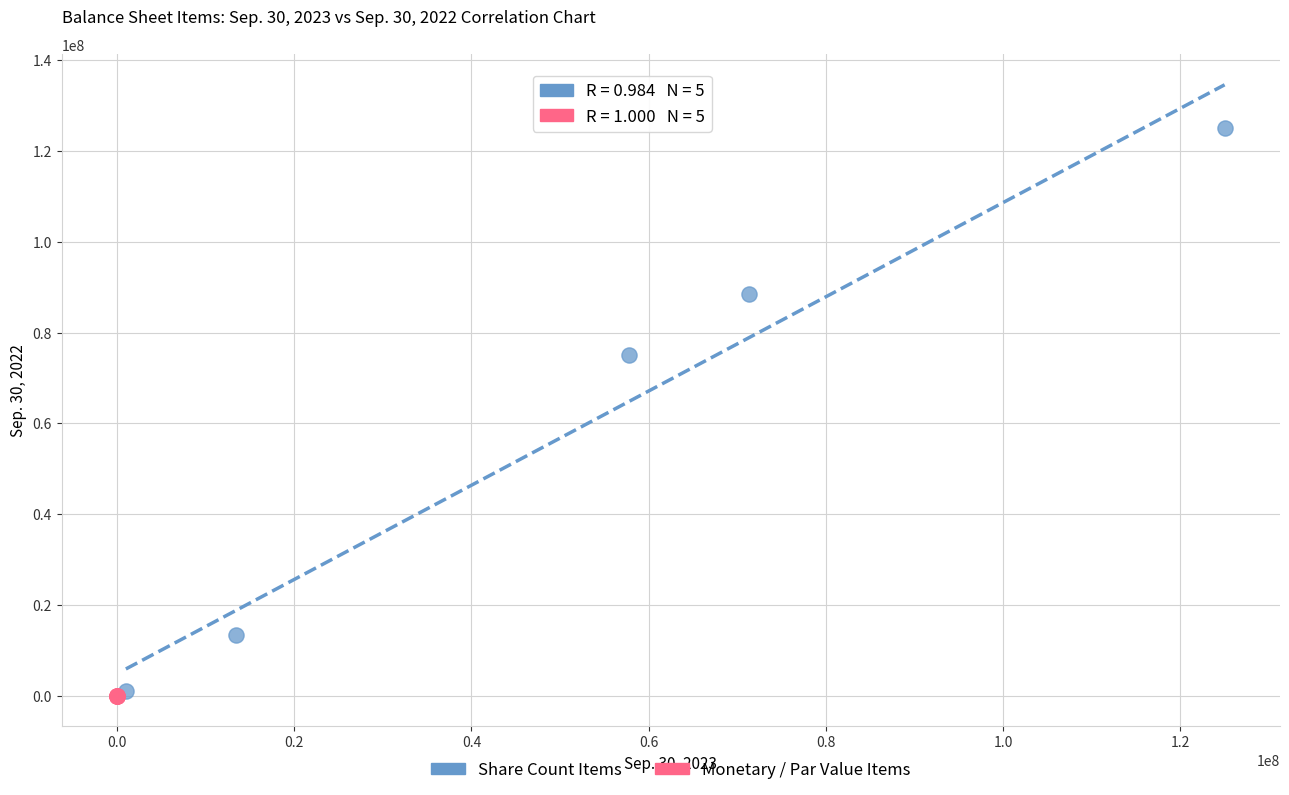

Which series reaches the maximum Y coordinate?

Share Count Items